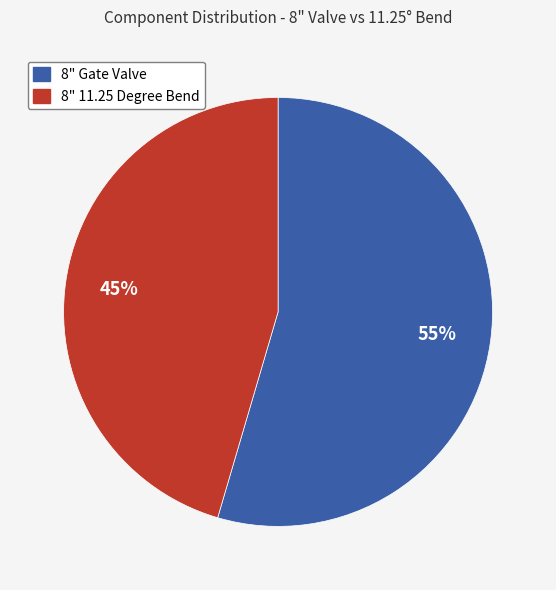

To the nearest percent, what is the average slice percentage?

50%